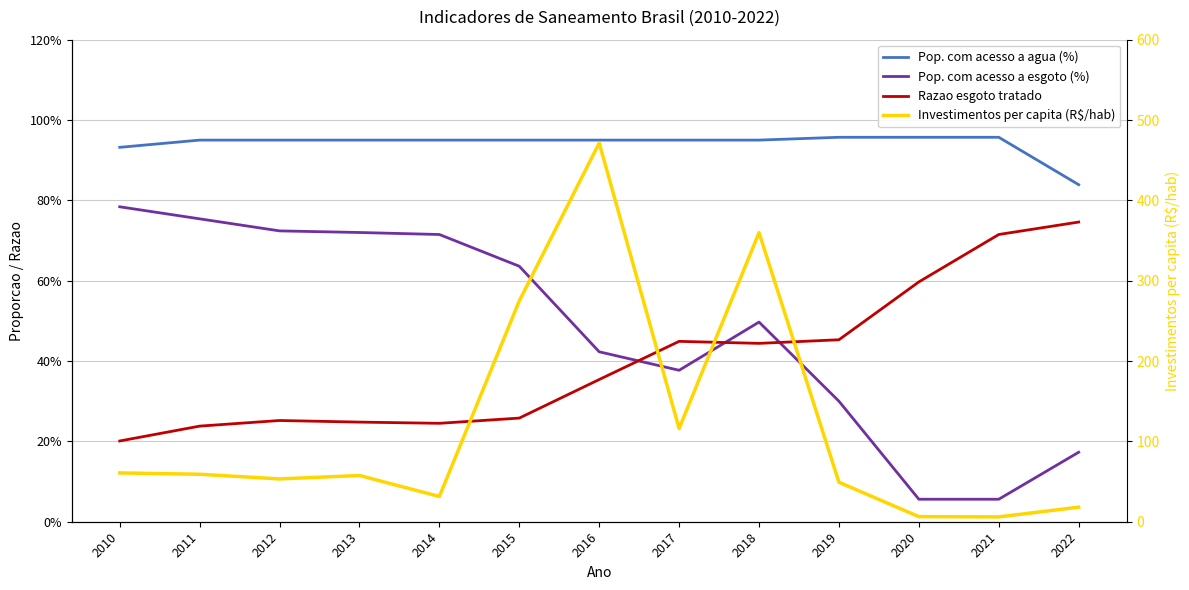

List the series in order of their peak value, lowest first.

Razao esgoto tratado, Pop. com acesso a esgoto (%), Pop. com acesso a agua (%), Investimentos per capita (R$/hab)